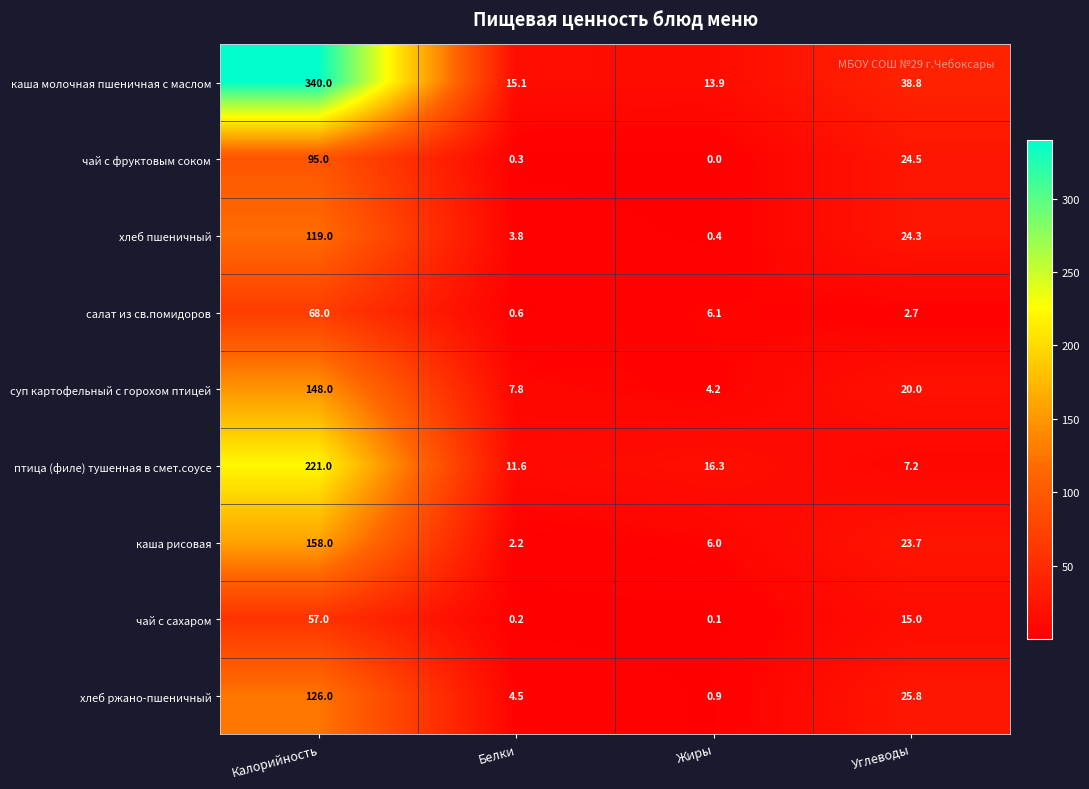

Is the value of чай с сахаром at Углеводы greater than the value of хлеб пшеничный at Белки?

Yes